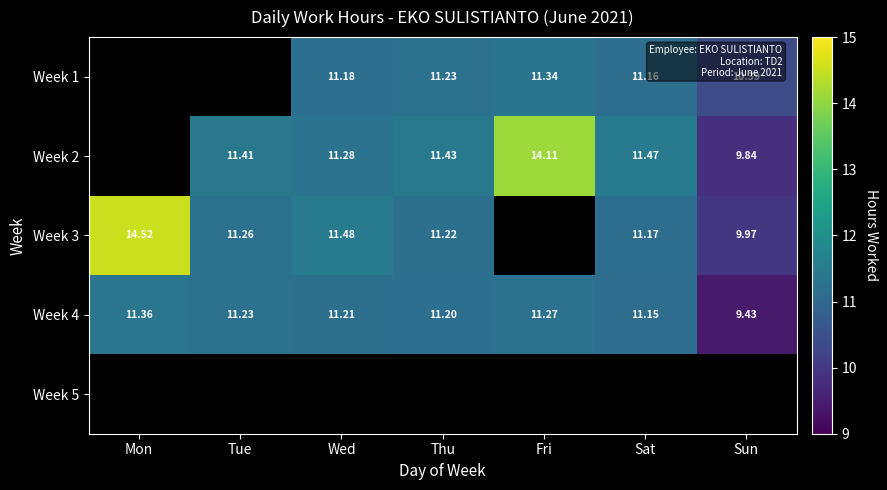

Count the number of categories in the chart.

7